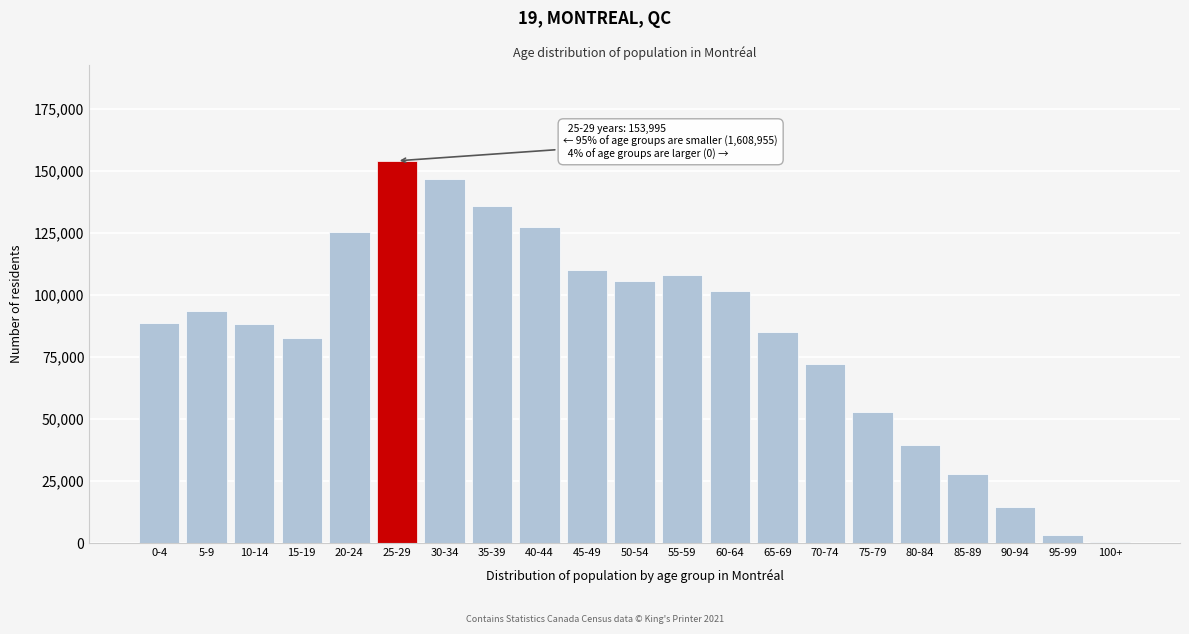

Is it true that the value at 50-54 is 105545?

True